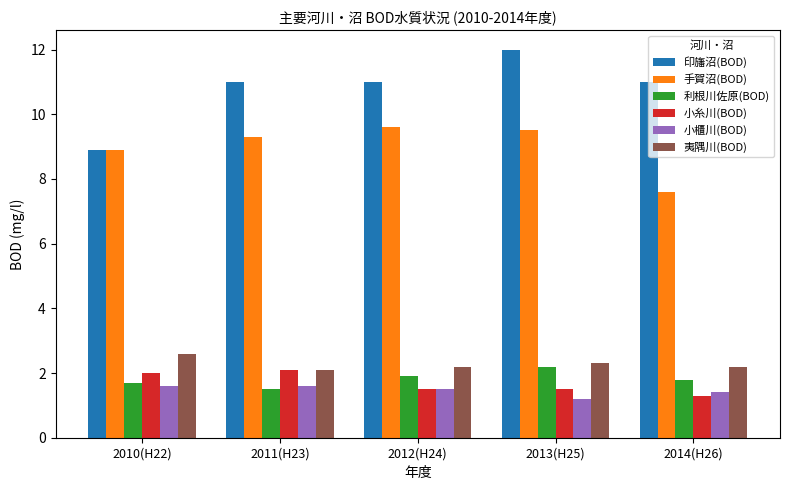

The 夷隅川(BOD) series shows 3.9 at 2012(H24). True or false?

False